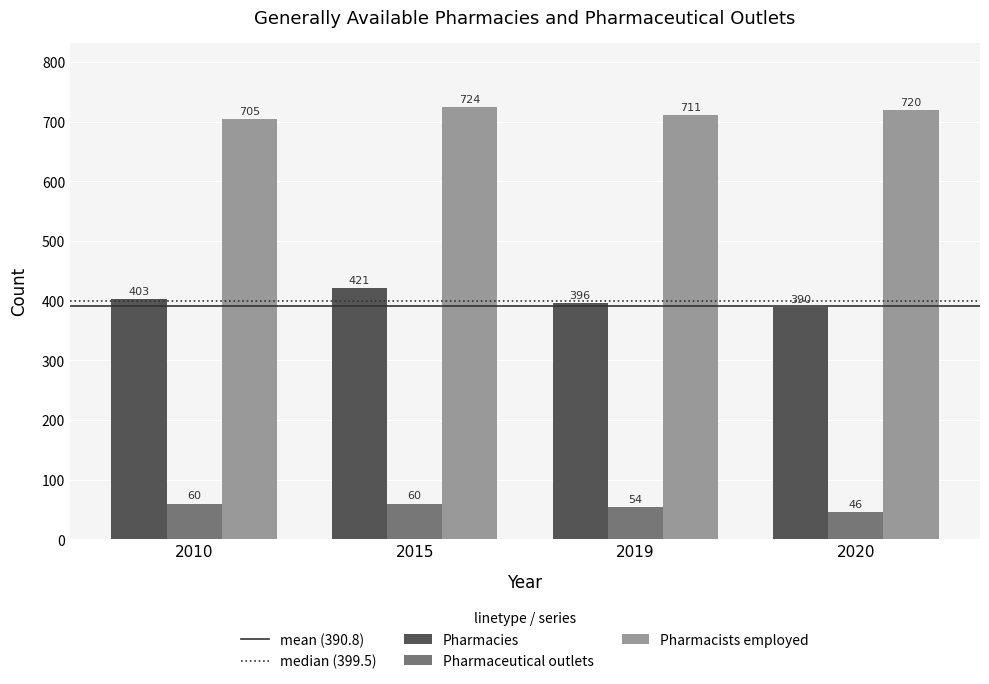

What is the greatest value displayed?

724